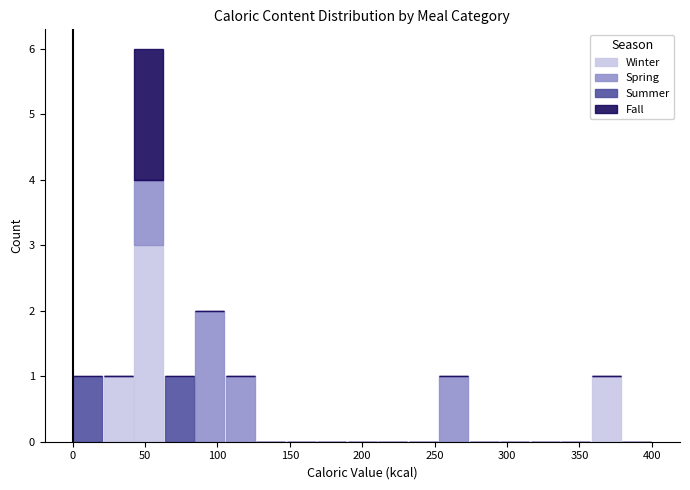

Which range on the x-axis has the tallest stacked bar (by total height)?

40 to 65